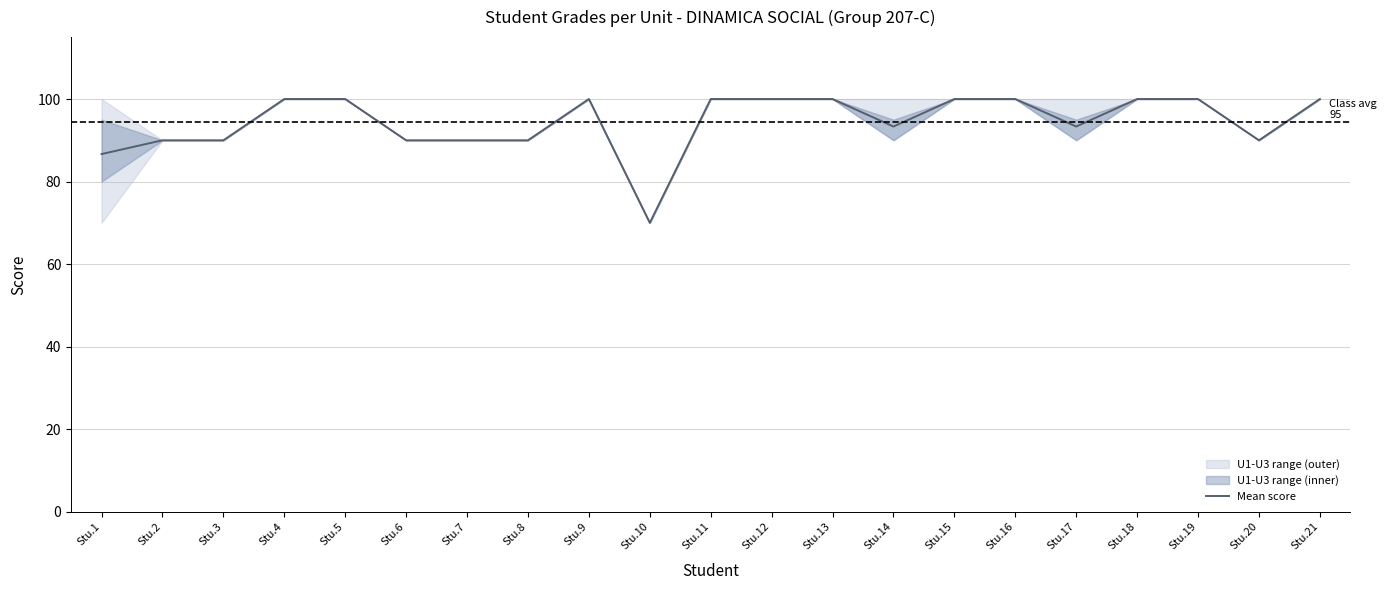

What value does the data have at Stu.13?

100.0